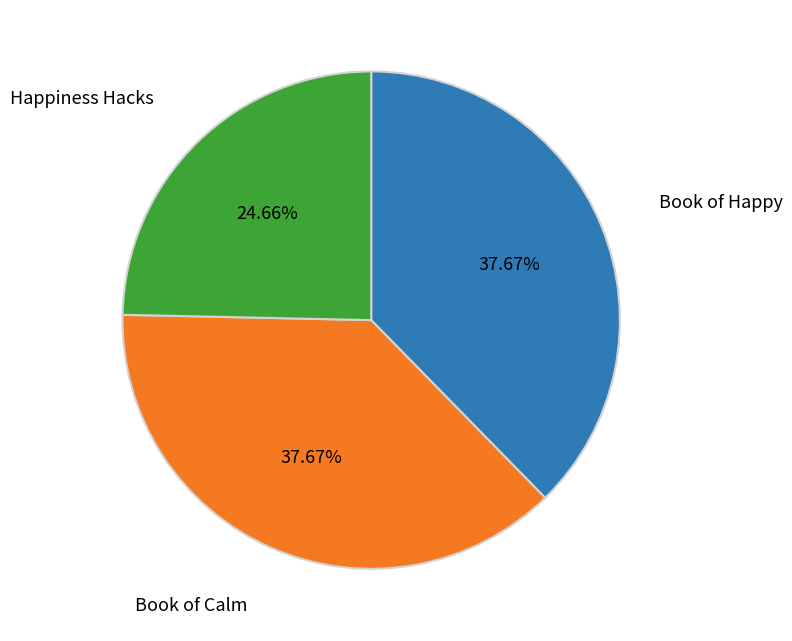

How many segments does this pie chart have?

3